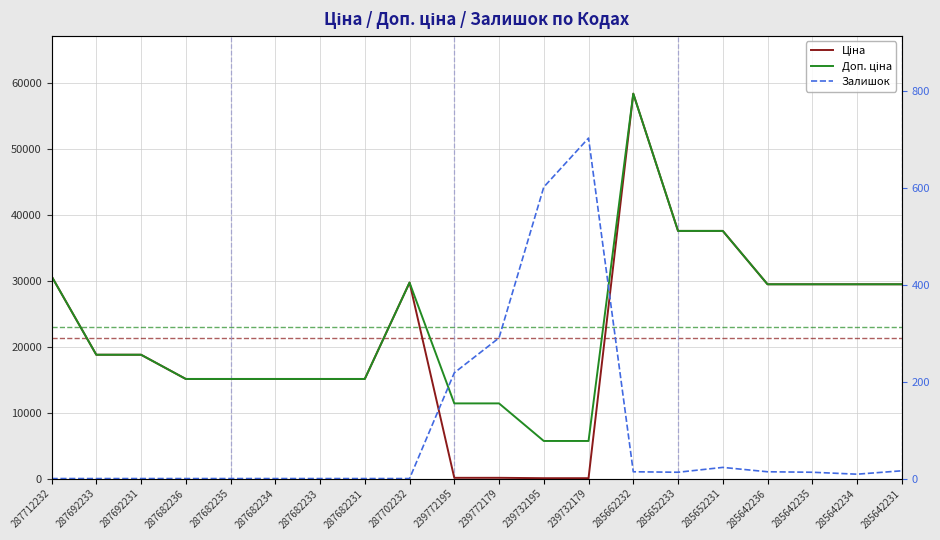

The Ціна series shows 29747.2 at 287702232. True or false?

True